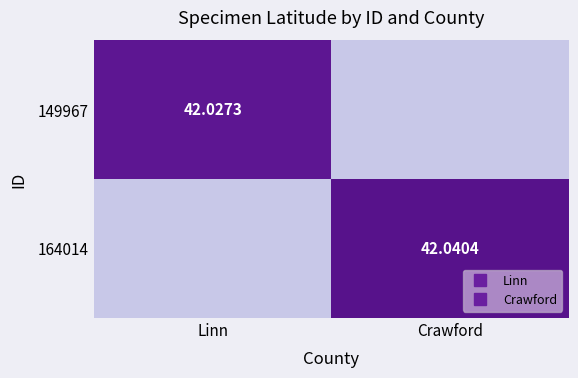

Count the number of categories in the chart.

2